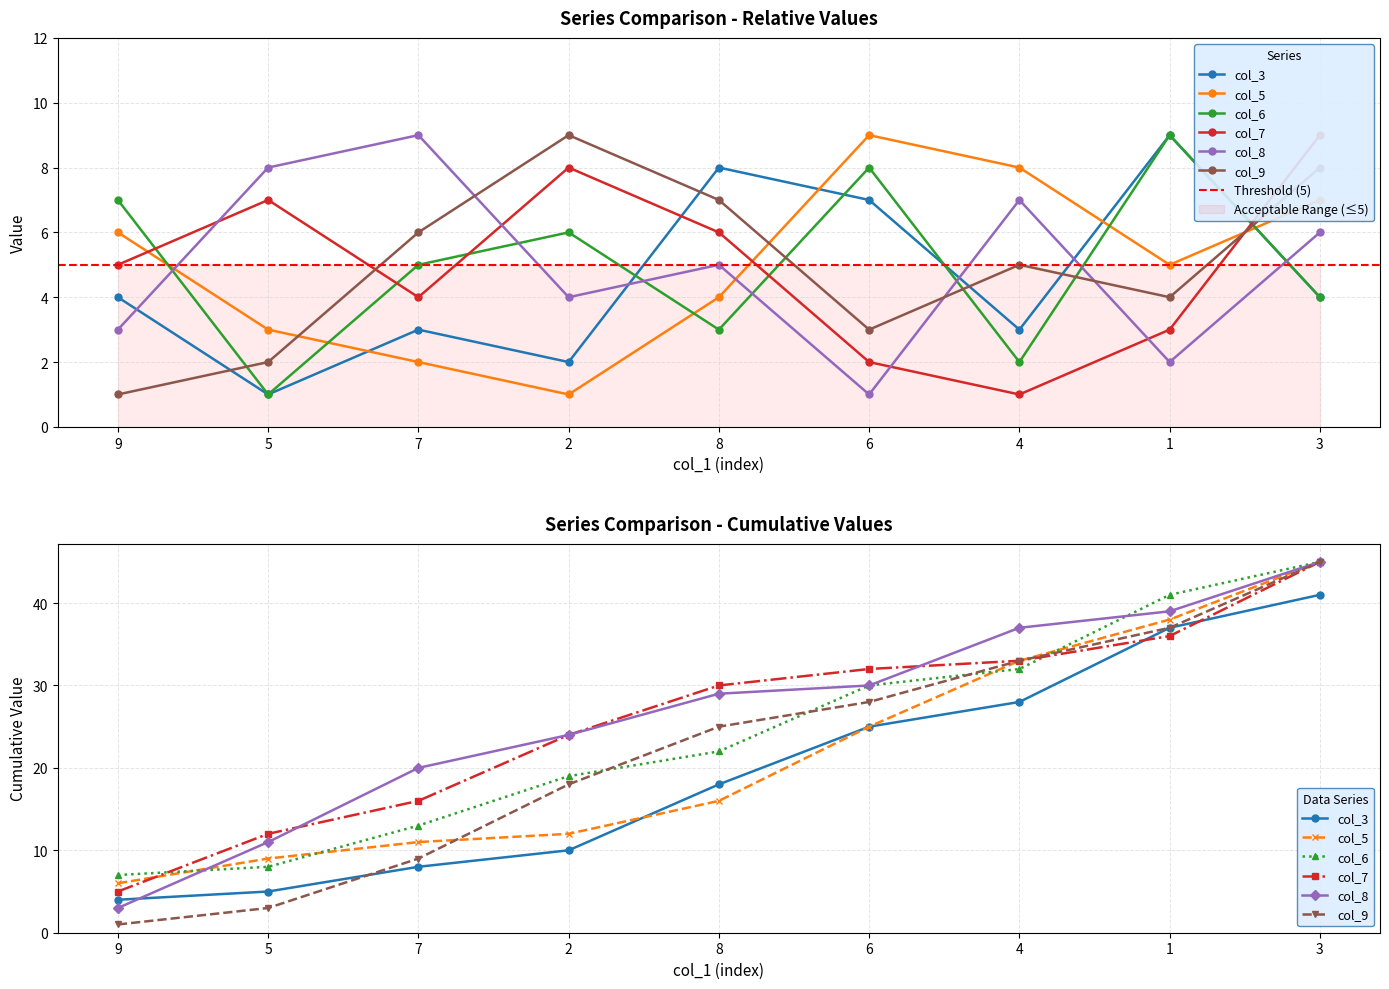

What is the difference between the maximum and minimum values in the col_8 series?

8